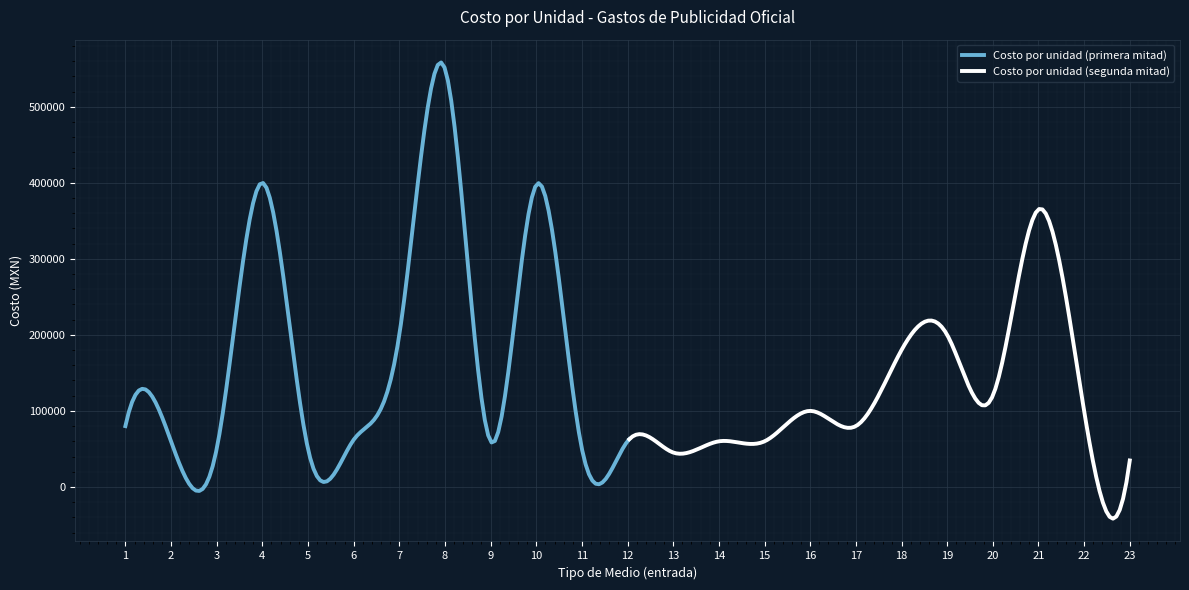

True or false: Costo por unidad has more than 1 points higher than both neighbors.

True